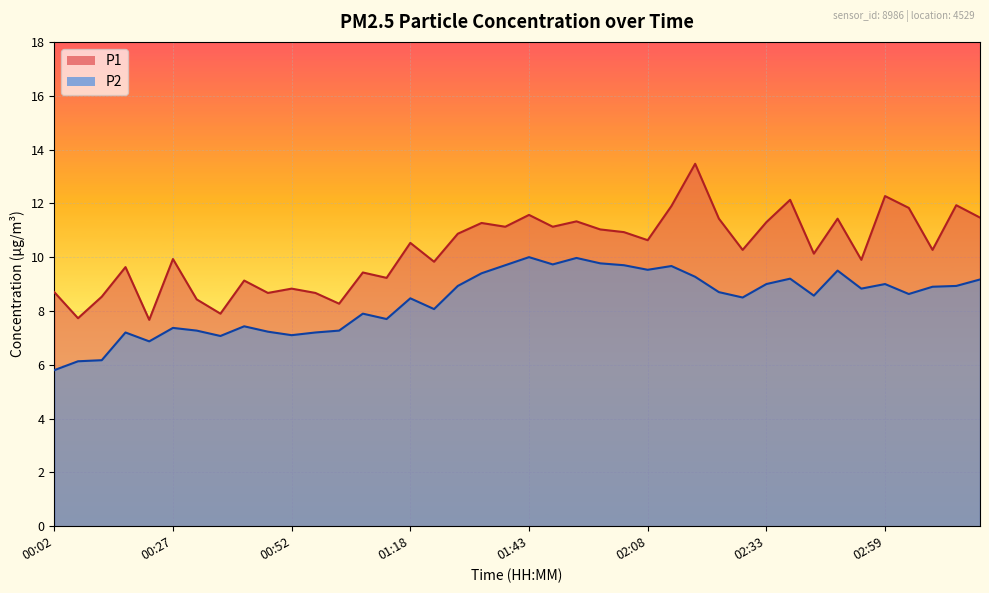

True or false: P2 has a value of 9.5 at 02:08.

True